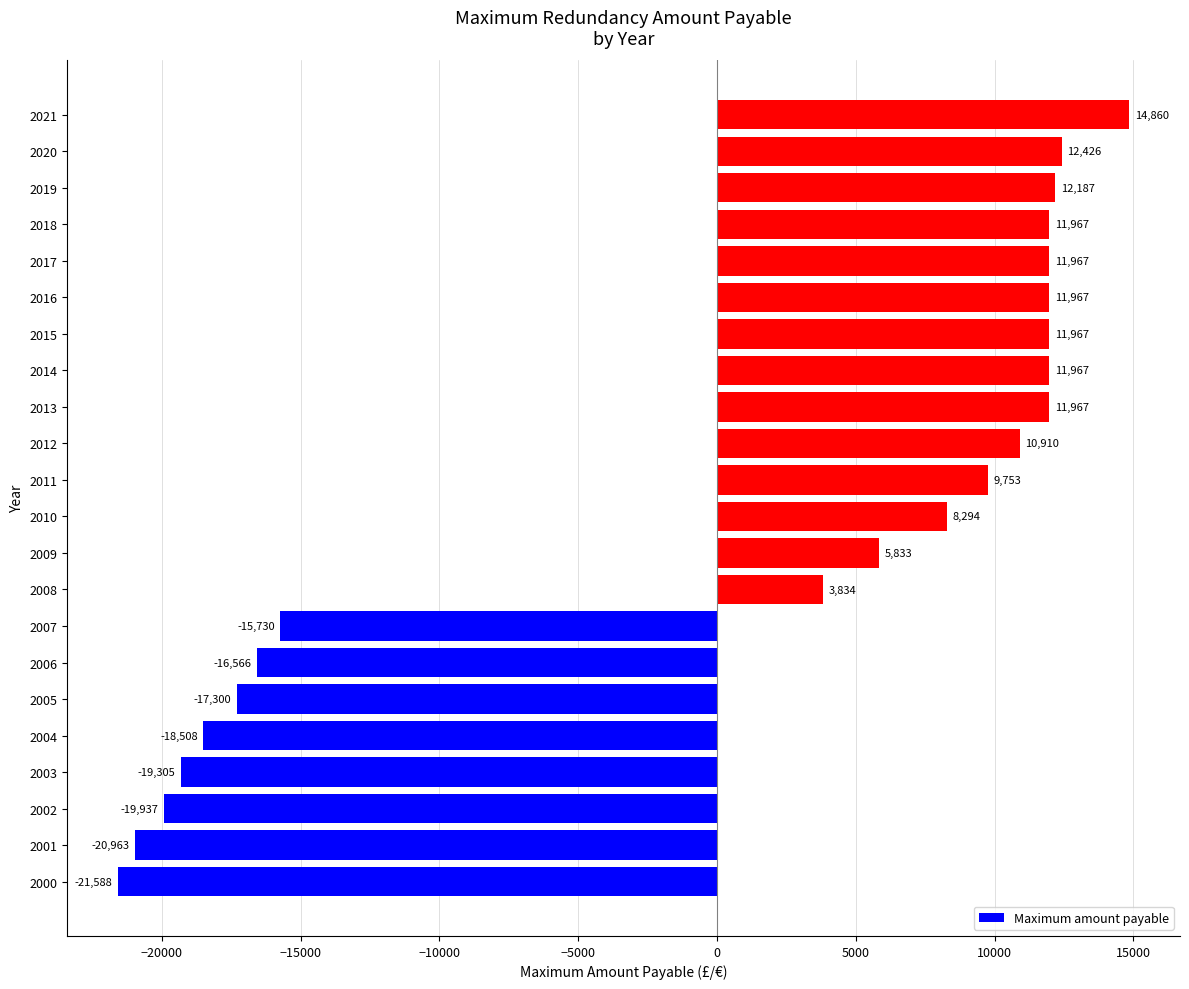

Where is the data nearest to the value -3364?

2008